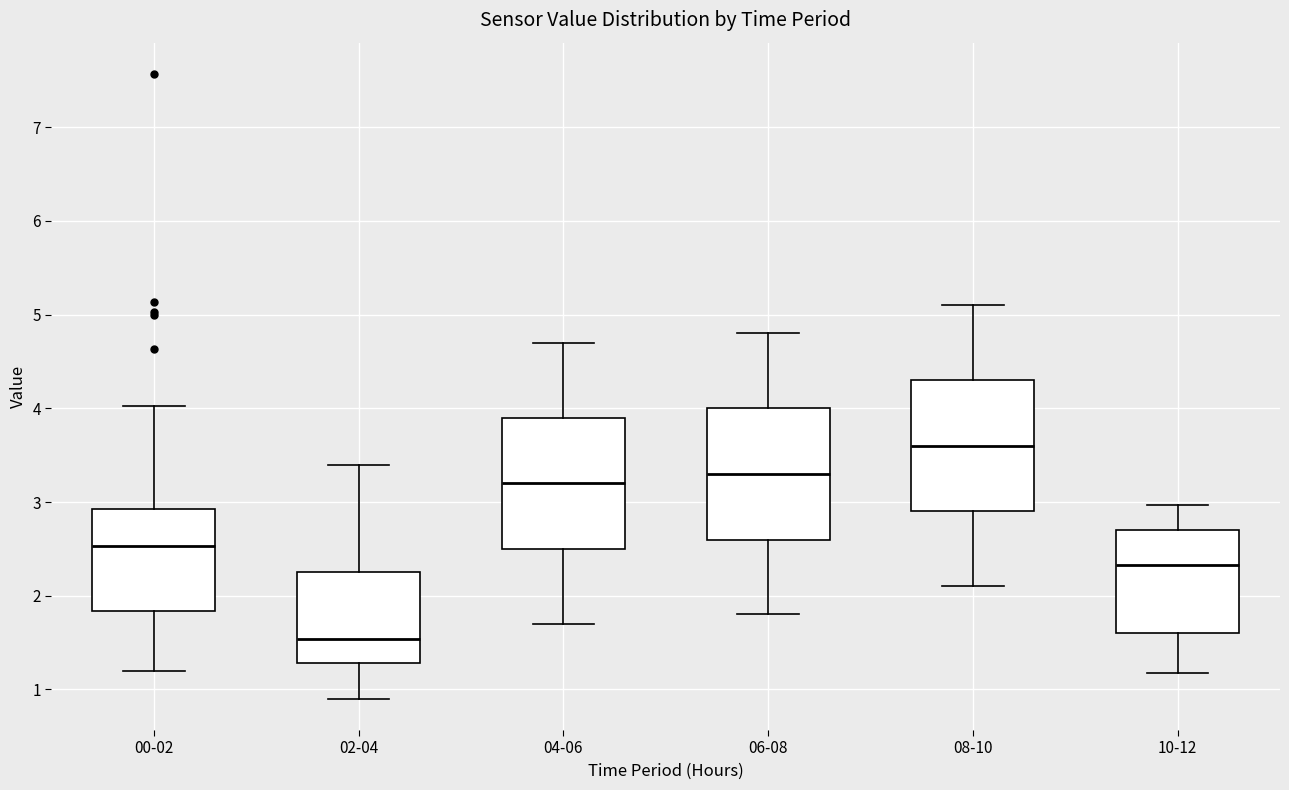

Reading left to right, transcribe this box plot: for each box, give where its median line is, the range the box spans, and where its two whiskers end, as read against the y-axis. The values are not printed on the chart, so give them approximately, as read against the axis.

00-02: median 2.5, box 1.8 to 2.9, whiskers 1.2 to 4.0
02-04: median 1.5, box 1.3 to 2.3, whiskers 0.9 to 3.4
04-06: median 3.2, box 2.5 to 3.9, whiskers 1.7 to 4.7
06-08: median 3.3, box 2.6 to 4.0, whiskers 1.8 to 4.8
08-10: median 3.6, box 2.9 to 4.3, whiskers 2.1 to 5.1
10-12: median 2.3, box 1.6 to 2.7, whiskers 1.2 to 3.0